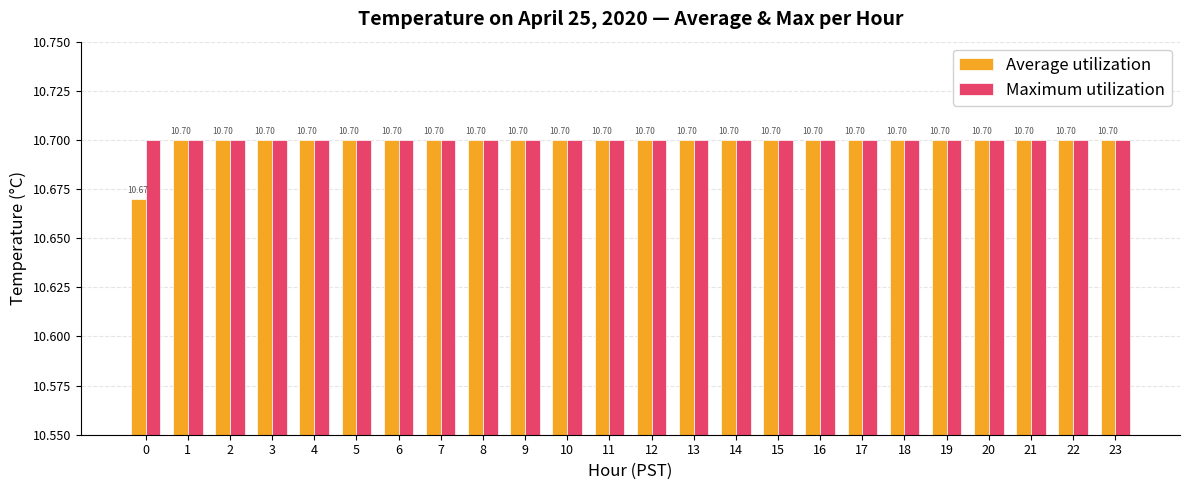

How many groups of bars are there?

24